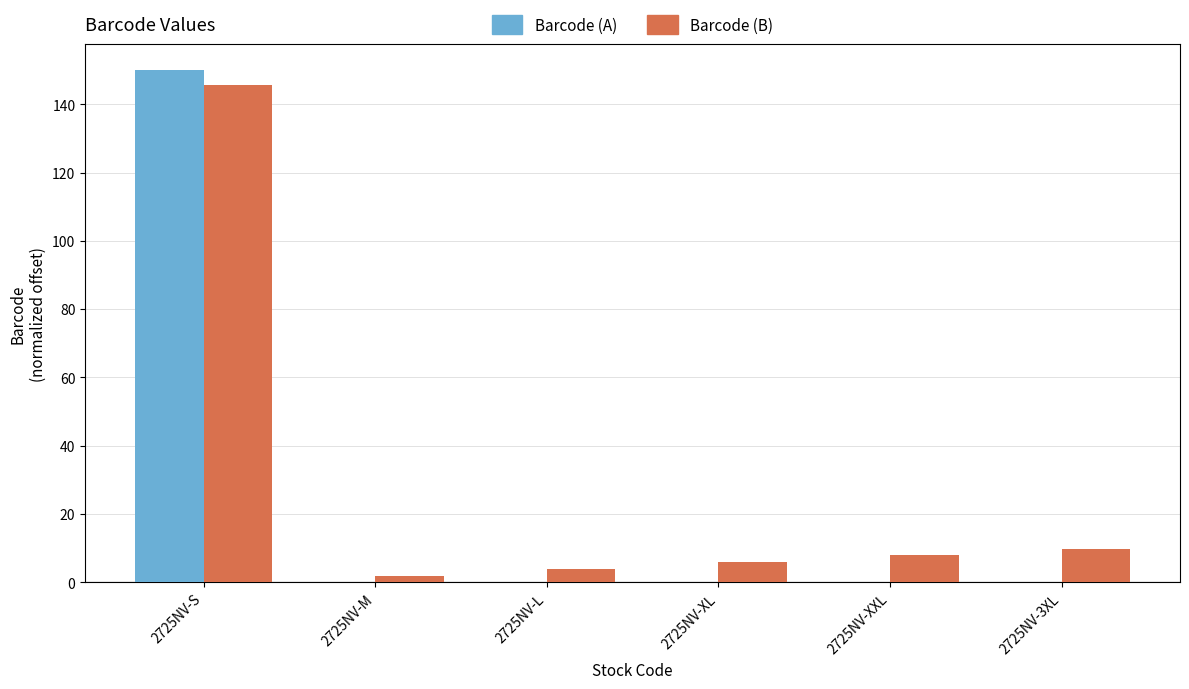

What is the maximum value shown in the chart?

150.0